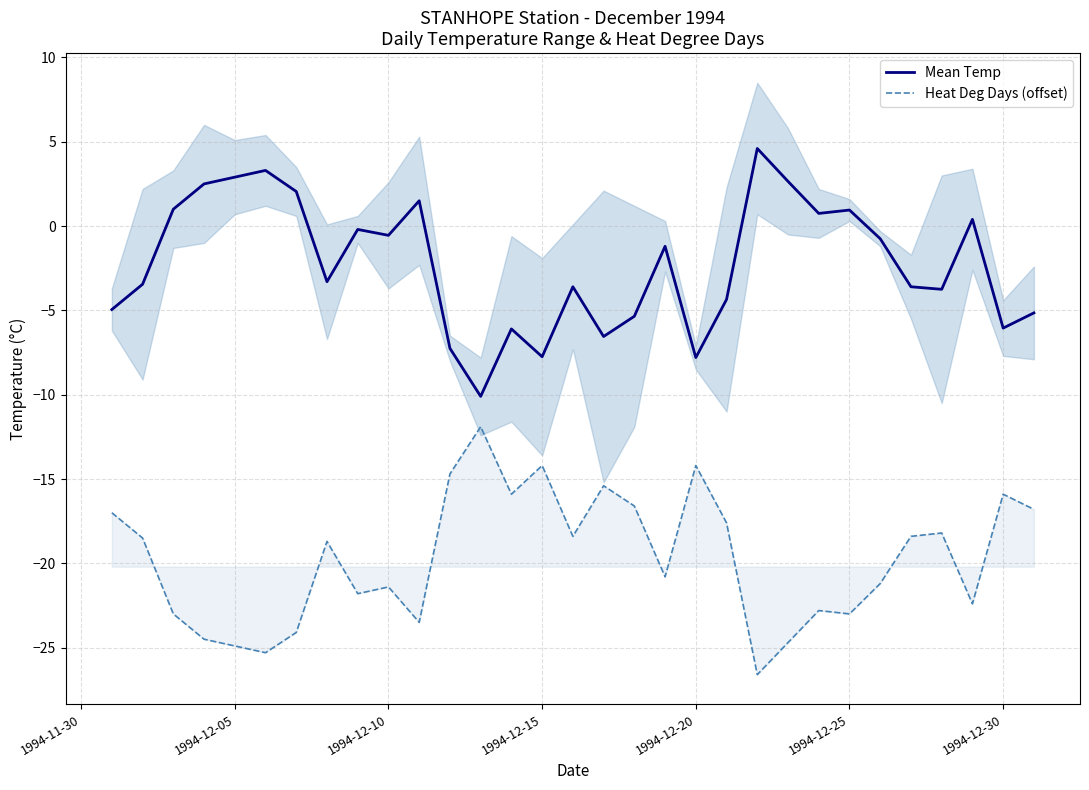

What is the maximum value for Heat Deg Days (offset)?

-11.9